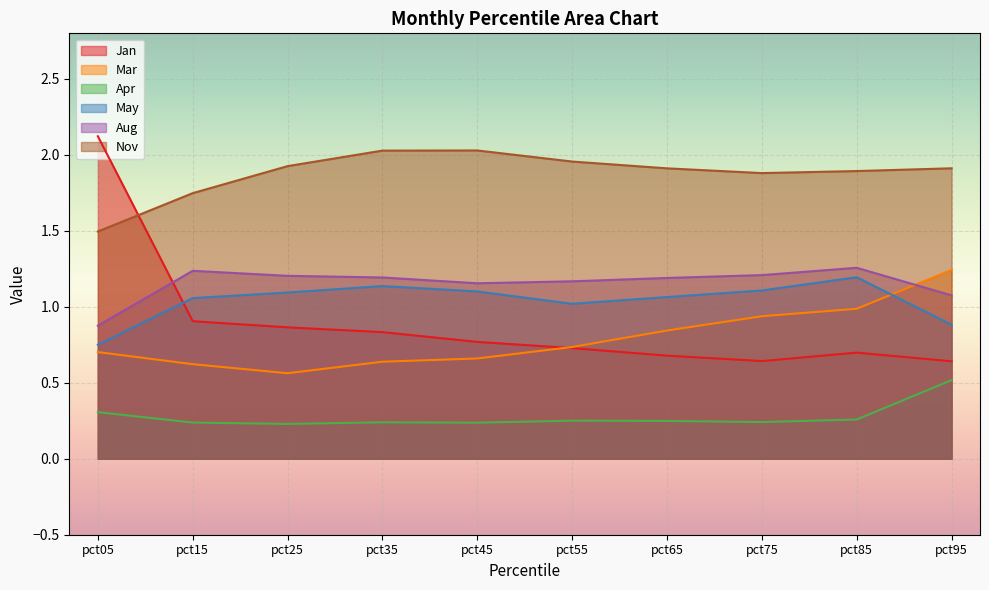

How many interior local valleys does the Mar series have?

1